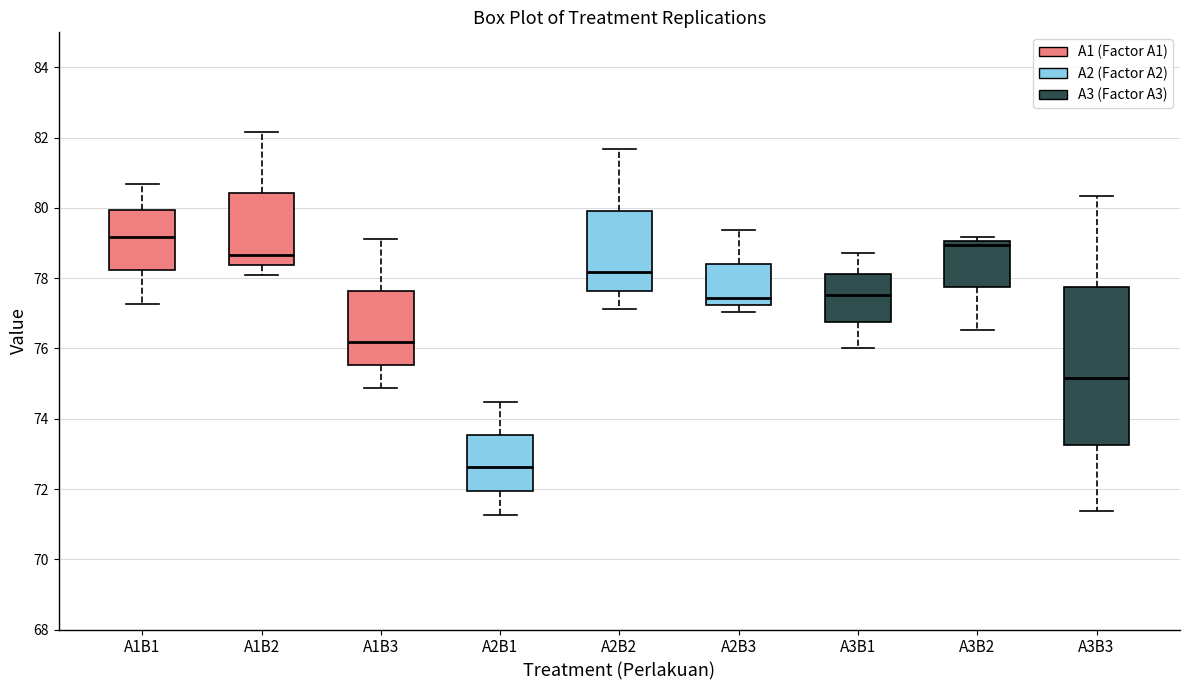

Comparing the boxes themselves (not the whiskers), which one is the tallest?

A3B3